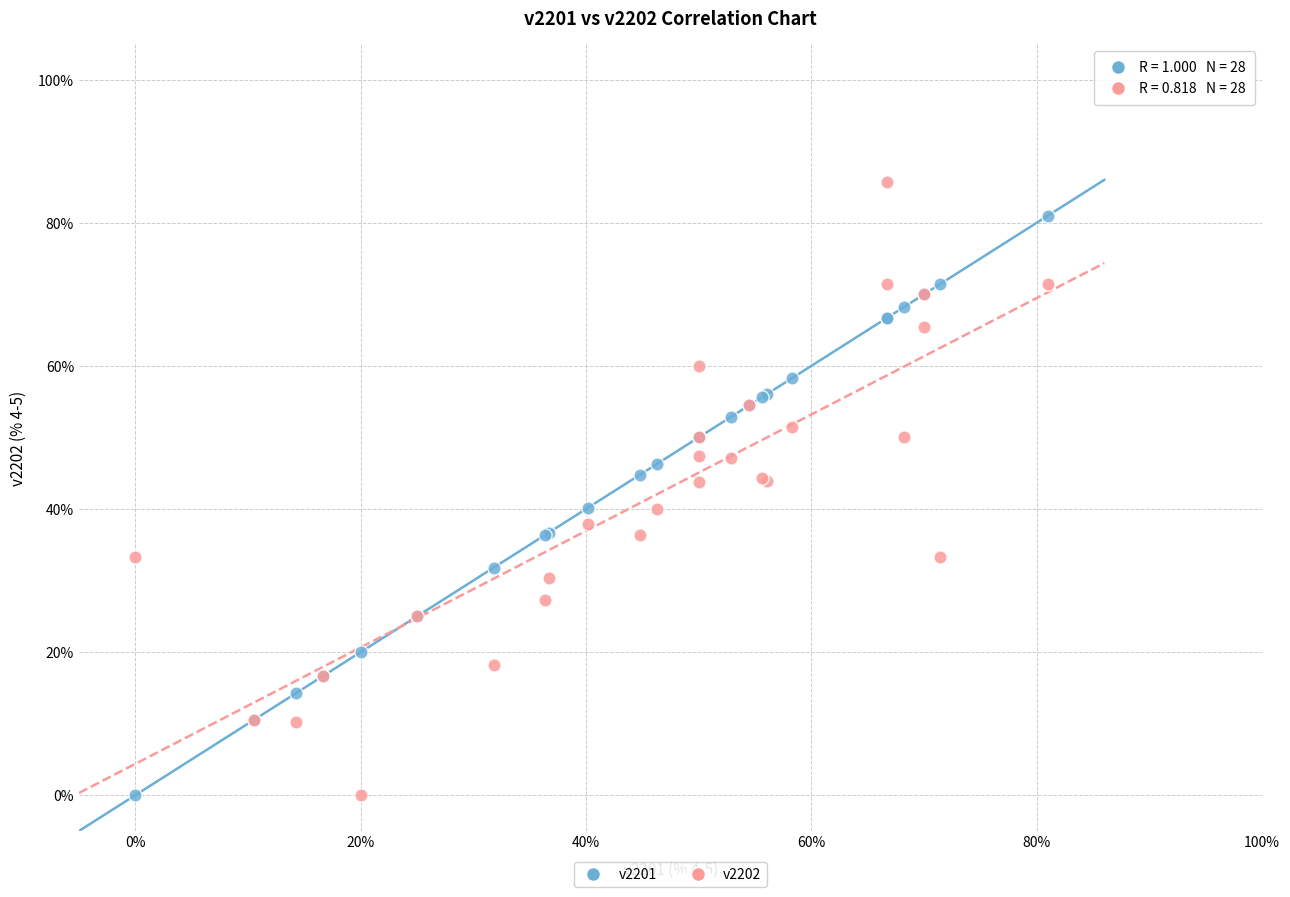

Which series has the widest spread of Y values?

v2202